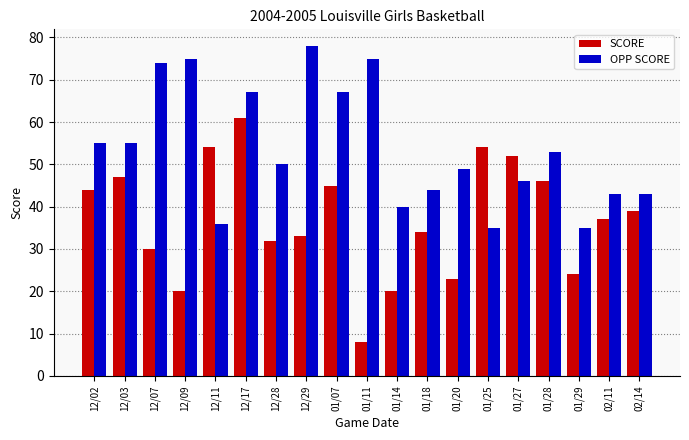

What is the sum of the SCORE values at 12/17 and 01/18?

95